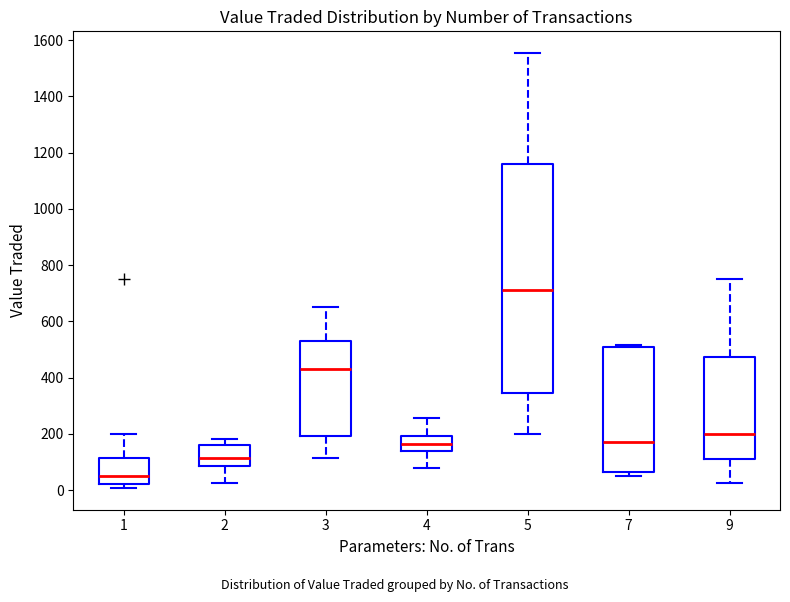

Reading left to right, read every box against the y-axis: the position of its median line, the range the box covers, and the ends of its whiskers. The values are not printed on the chart, so give them approximately, as read against the axis.

1: median 60, box 20 to 120, whiskers 0 to 200
2: median 120, box 80 to 160, whiskers 20 to 180
3: median 440, box 200 to 540, whiskers 120 to 660
4: median 160, box 140 to 200, whiskers 80 to 260
5: median 720, box 340 to 1160, whiskers 200 to 1560
7: median 180, box 60 to 500, whiskers 60 (just below the box's lower edge) to 520
9: median 200, box 120 to 480, whiskers 20 to 760